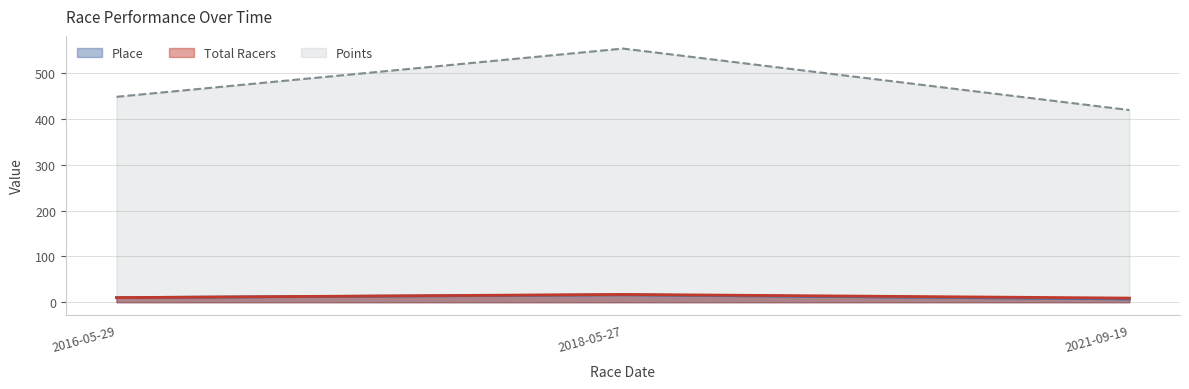

Which label corresponds to the smallest value in the chart?

2021-09-19